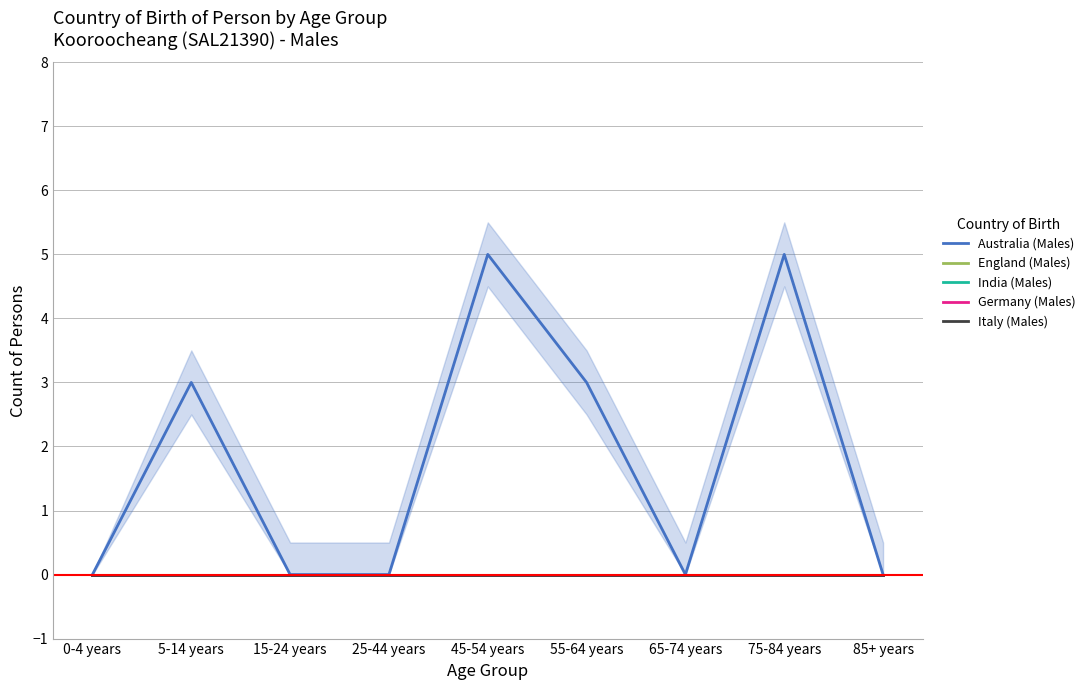

Does the chart display data point markers on the line(s)?

No